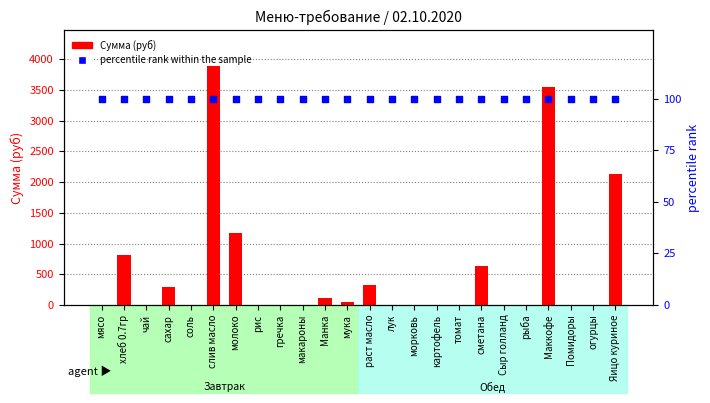

Is the value of percentile rank within the sample at Яицо куриное greater than the value of Сумма (руб) at огурцы?

Yes